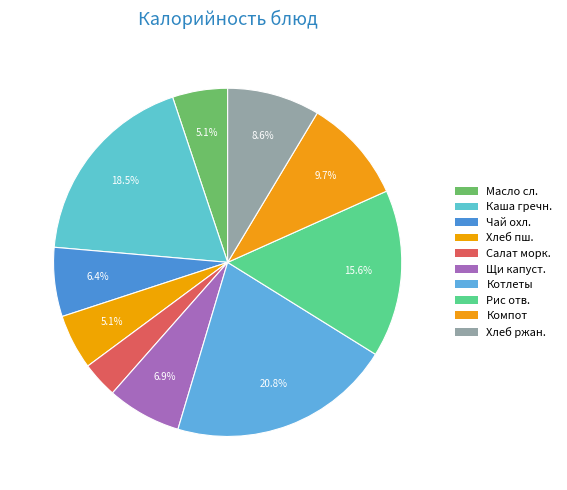

How many segments does this pie chart have?

10